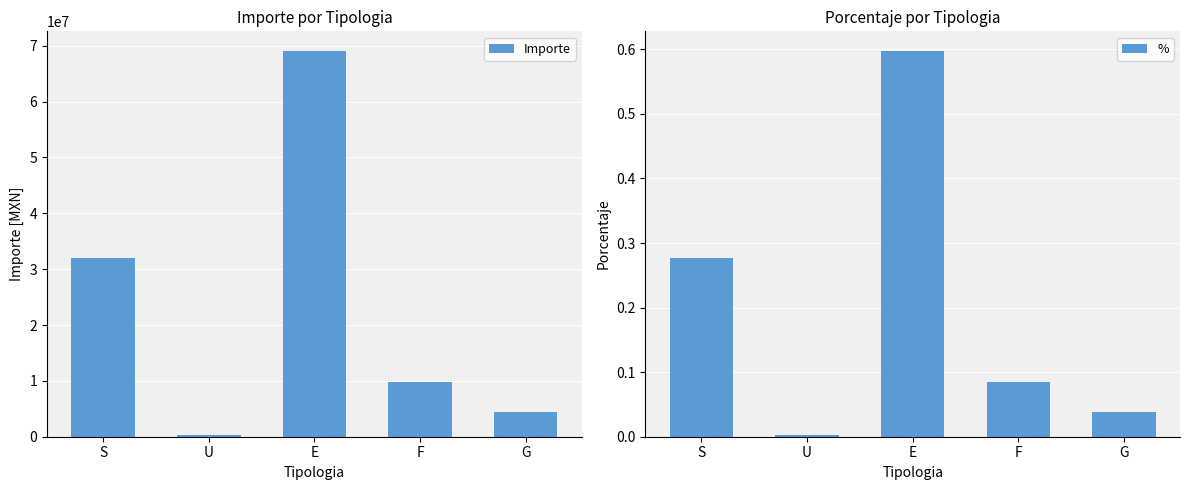

What value does the Importe series have at F?

9718844.8